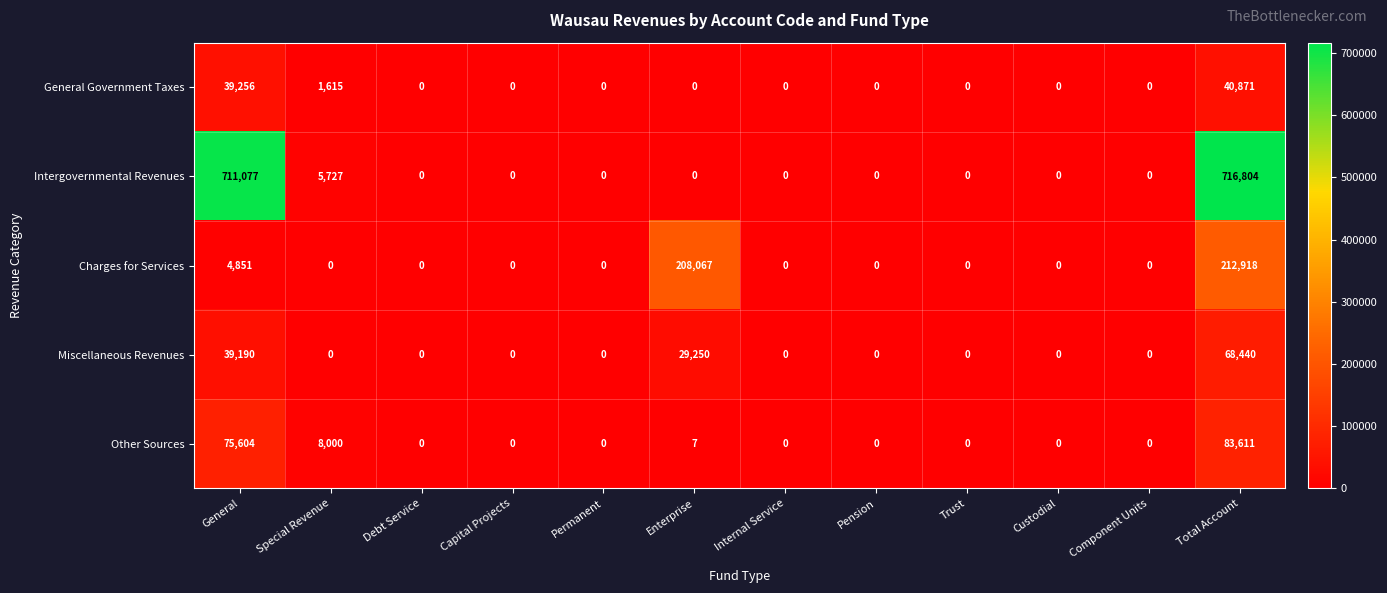

What is the sum of all Charges for Services values?

425836